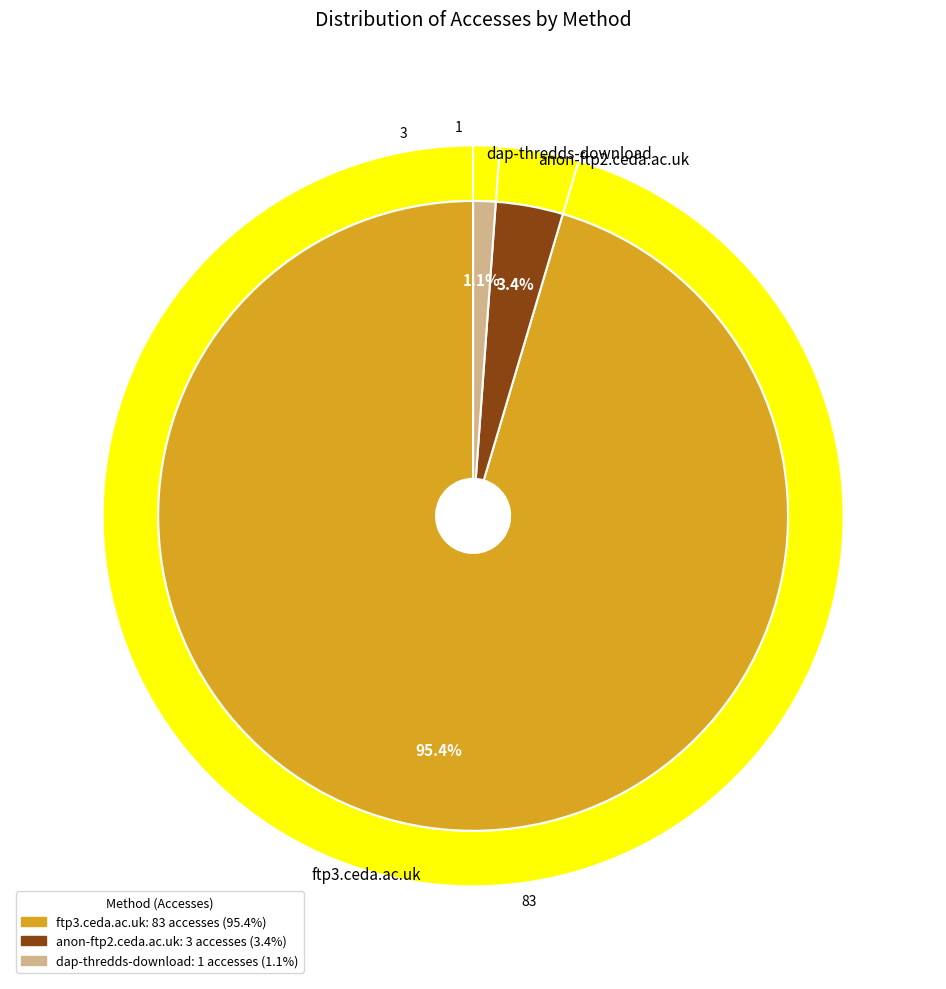

Is anon-ftp2.ceda.ac.uk the majority of the pie?

No